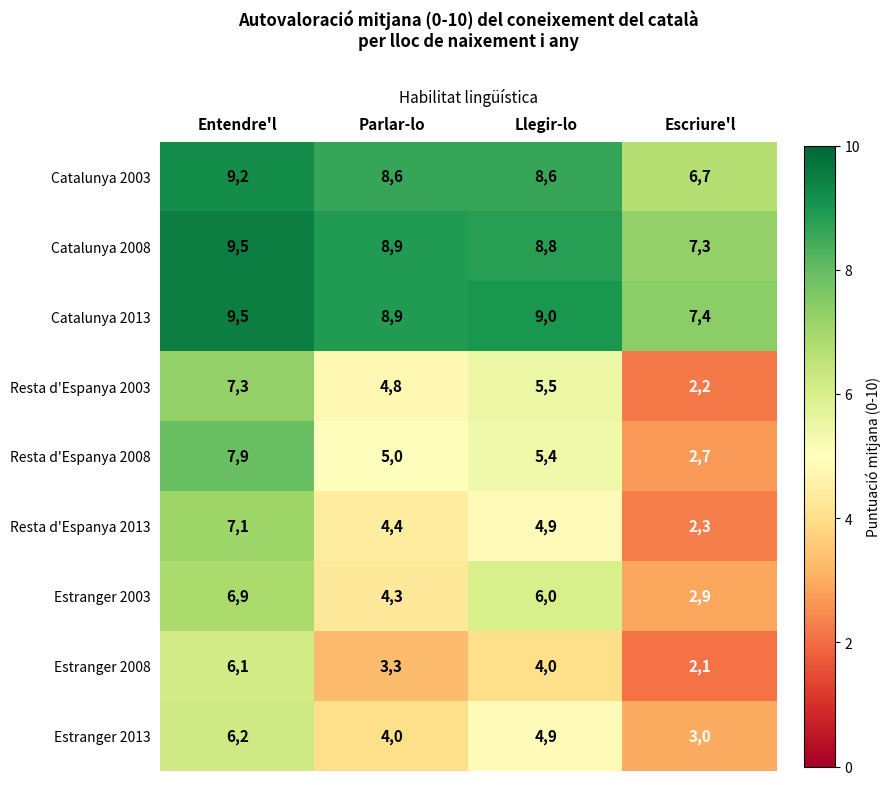

What is the difference between the highest and lowest values at Llegir-lo?

50